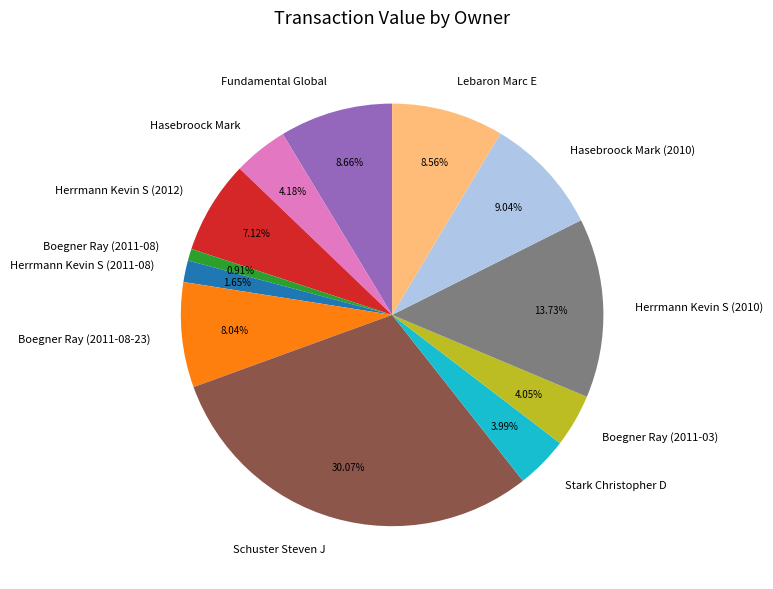

Is the sum of Herrmann Kevin S (2012) and Hasebroock Mark greater than half?

No